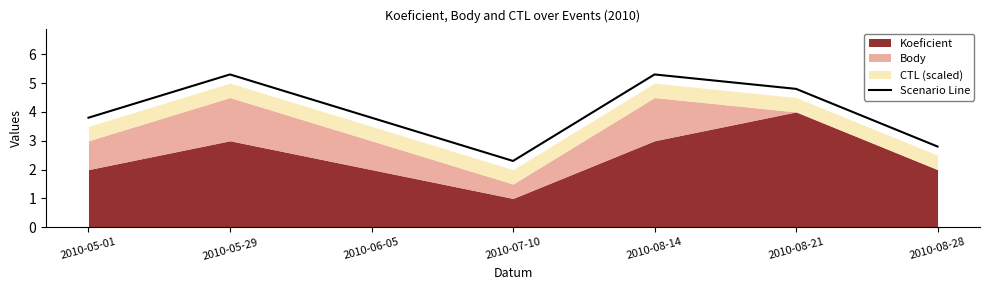

At which category does the data reach its first local valley?

2010-07-10